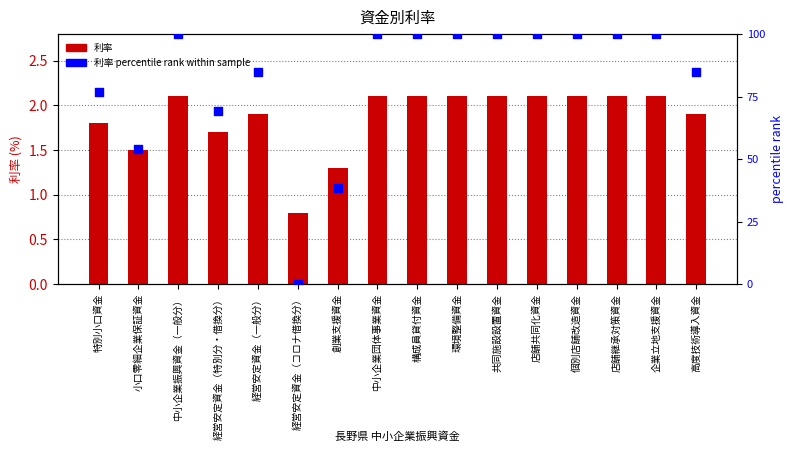

Which series has the largest total across all categories?

利率 percentile rank